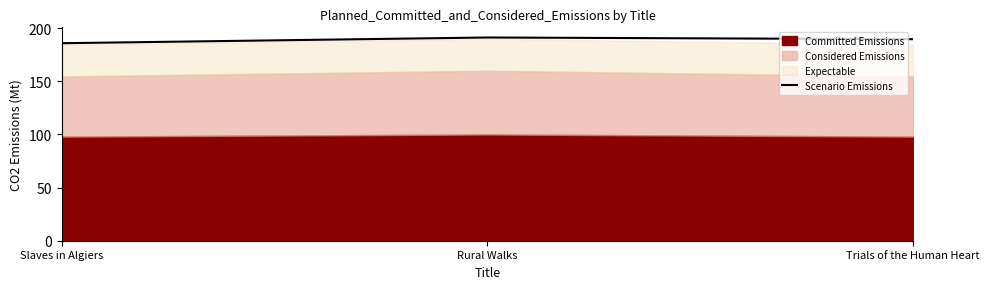

What is the difference between the maximum and minimum values?

5.4